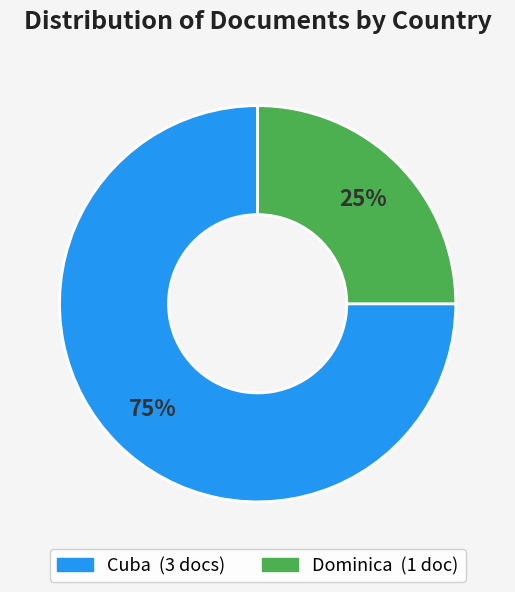

Combined, do Cuba and Dominica account for over 50%?

Yes